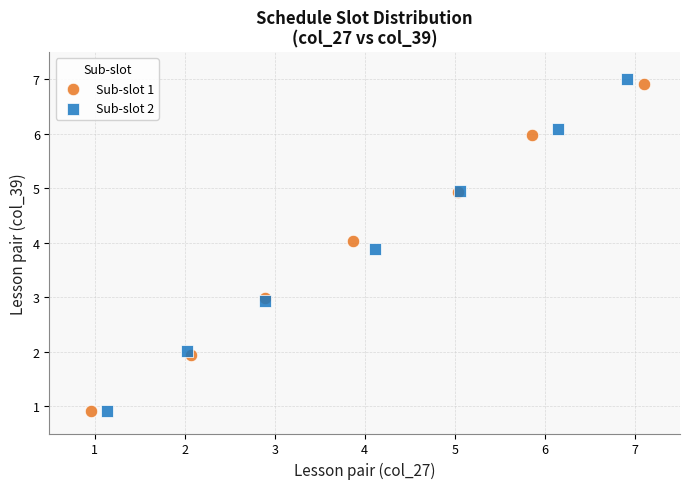

Which series has the widest spread of Y values?

Sub-slot 2